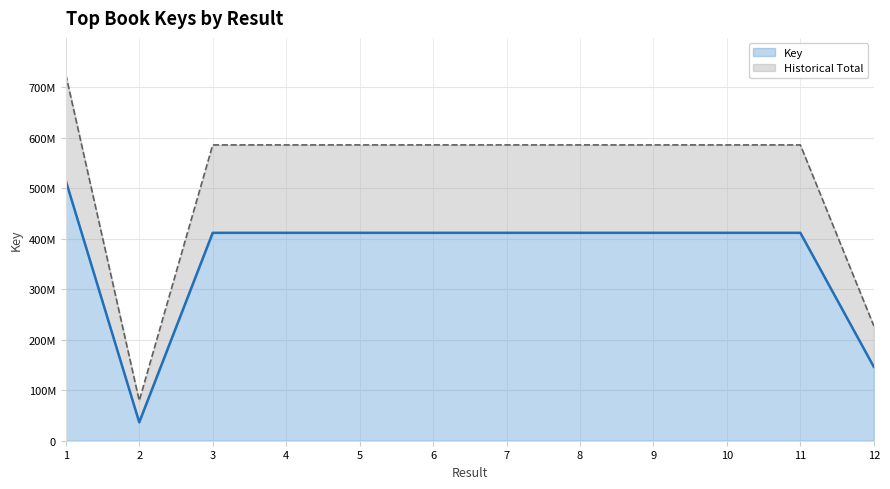

List the labels in order of Historical (line) value, largest first.

1, 4, 5, 3, 6, 8, 7, 9, 10, 11, 12, 2